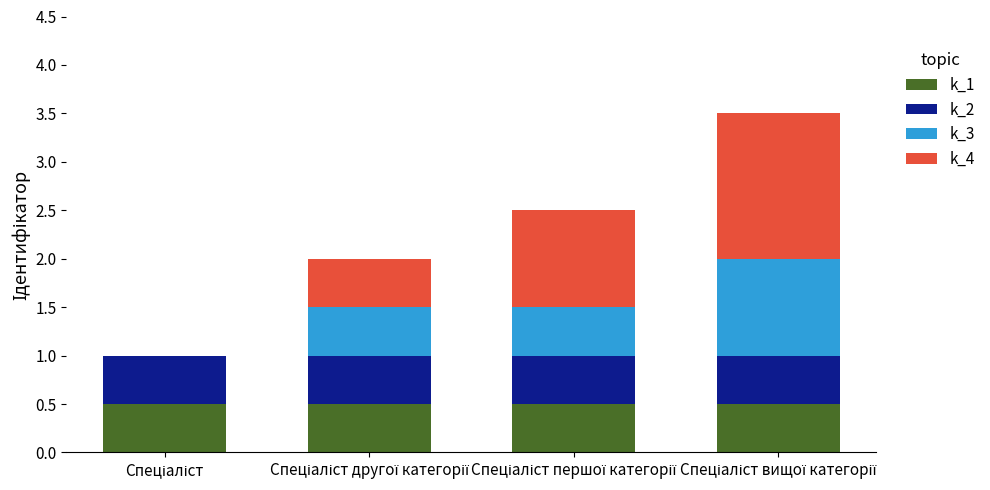

What is the highest value of the k_1 series?

0.5